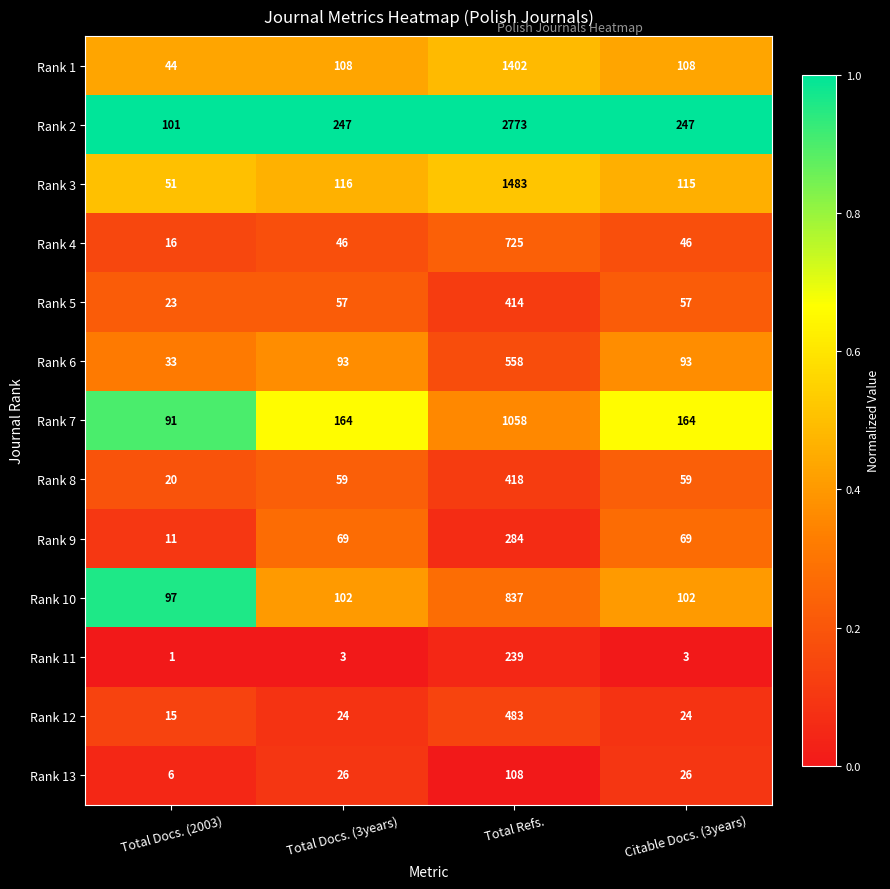

Read the Rank 10 value at Total Refs..

837